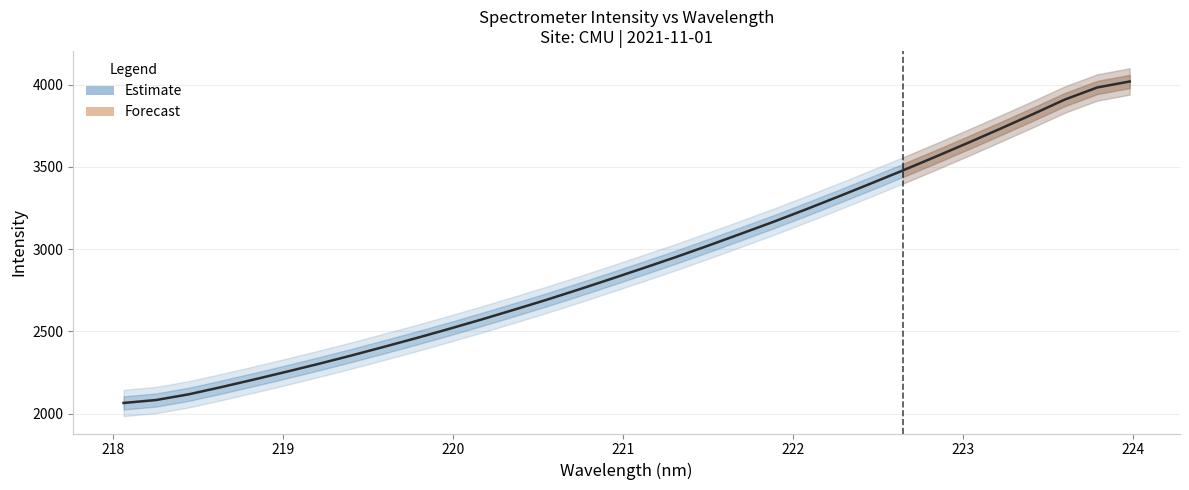

How many series are shown in this chart?

1